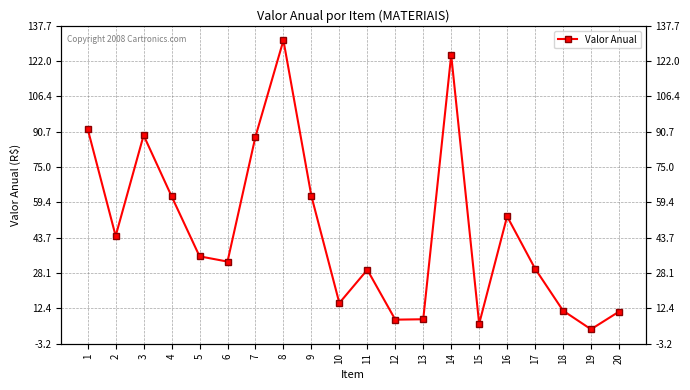

Does the chart have visible grid lines?

Yes